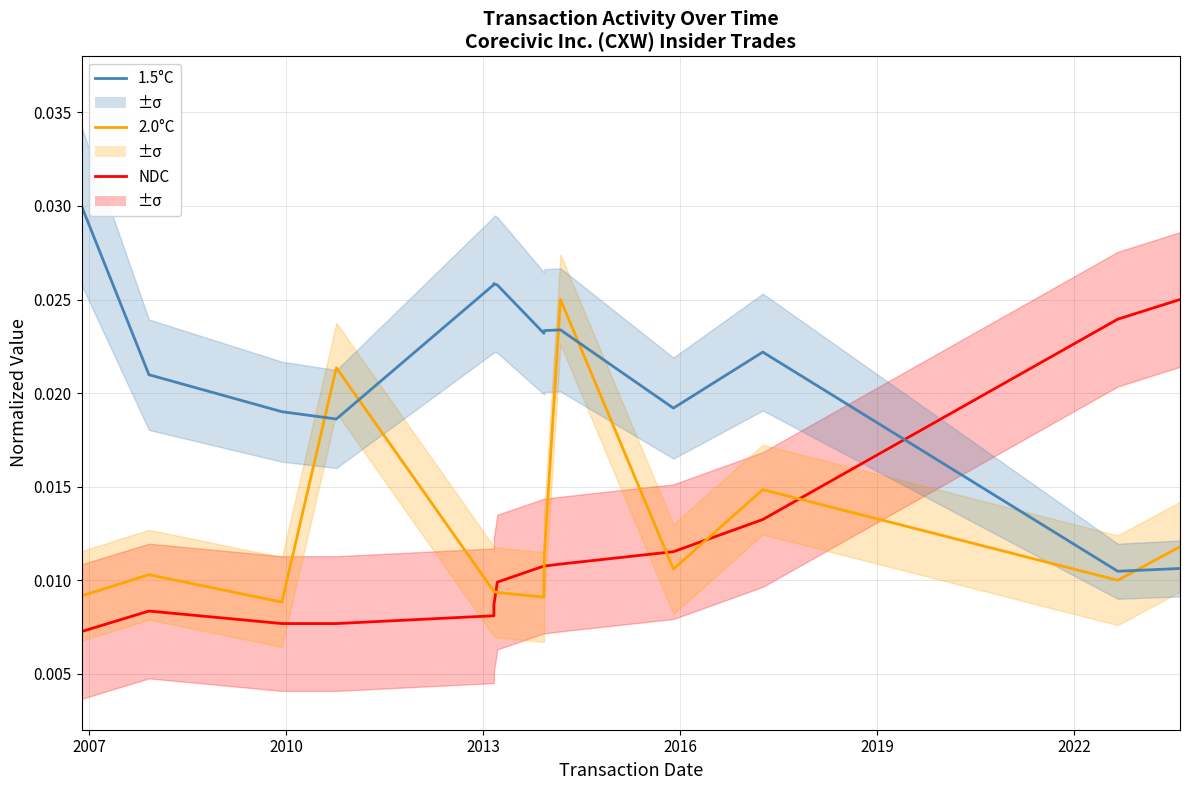

Reading left to right, transcribe all the data shown in this chart.

NDC: 0.0	0.0	0.0	0.0	0.0	0.0	0.0	0.0	0.0	0.0	0.0	0.0	0.0	0.0
2.0°C: 0.0	0.0	0.0	0.0	0.0	0.0	0.0	0.0	0.0	0.0	0.0	0.0	0.0	0.0
1.5°C: 0.0	0.0	0.0	0.0	0.0	0.0	0.0	0.0	0.0	0.0	0.0	0.0	0.0	0.0